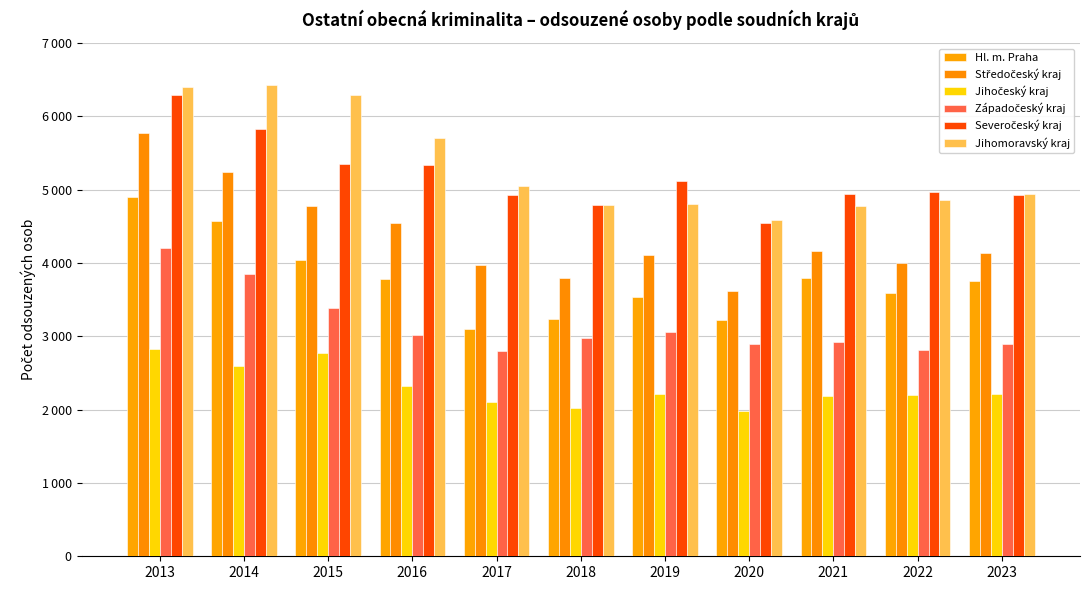

At how many categories does at least one series exceed 2022?

11